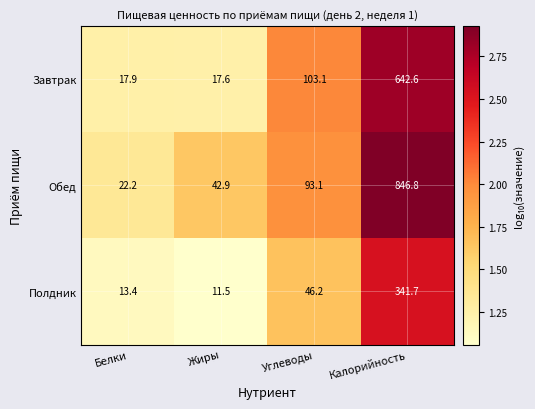

List the series in order of their peak value, highest first.

Обед, Завтрак, Полдник